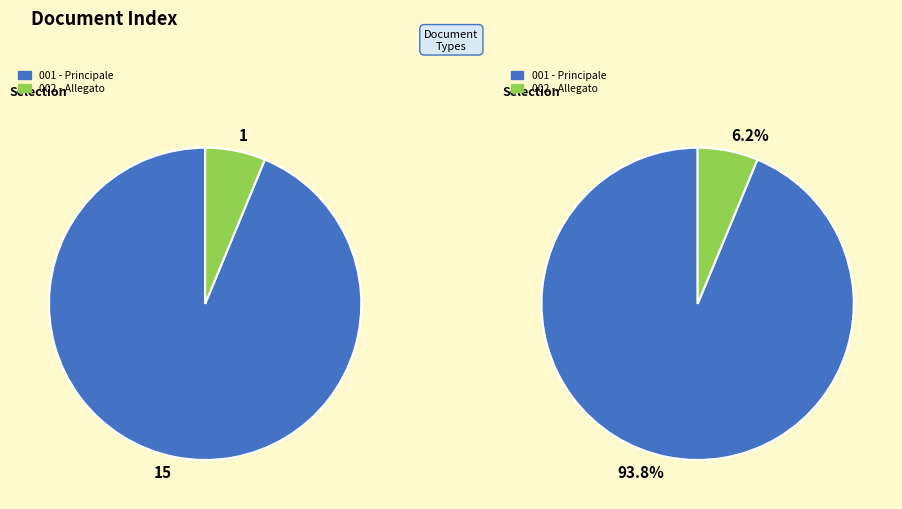

The Principale slice represents 94% of the pie. True or false?

True